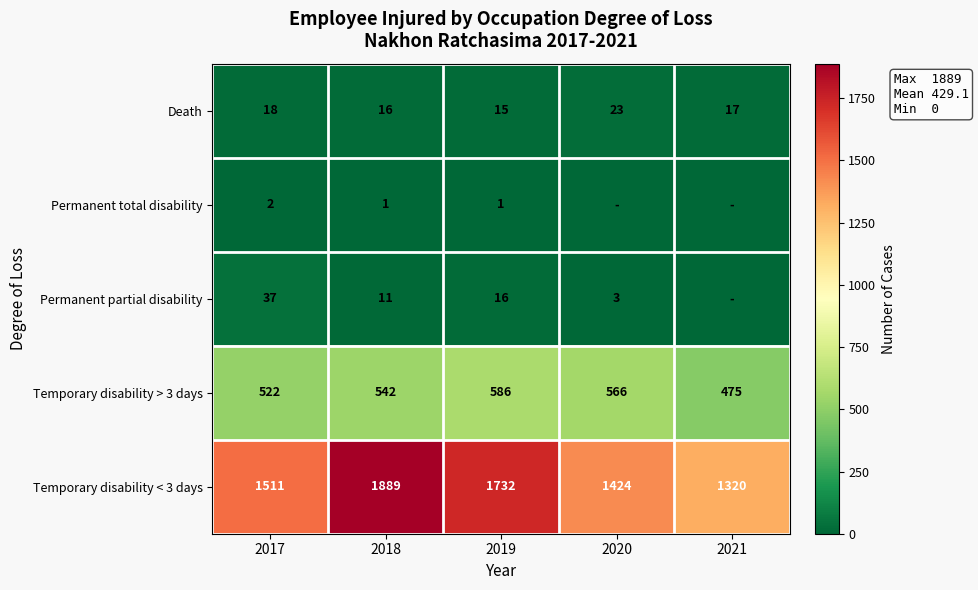

Is the value of Permanent total disability at 2018 greater than the value of Temporary disability > 3 days at 2017?

No